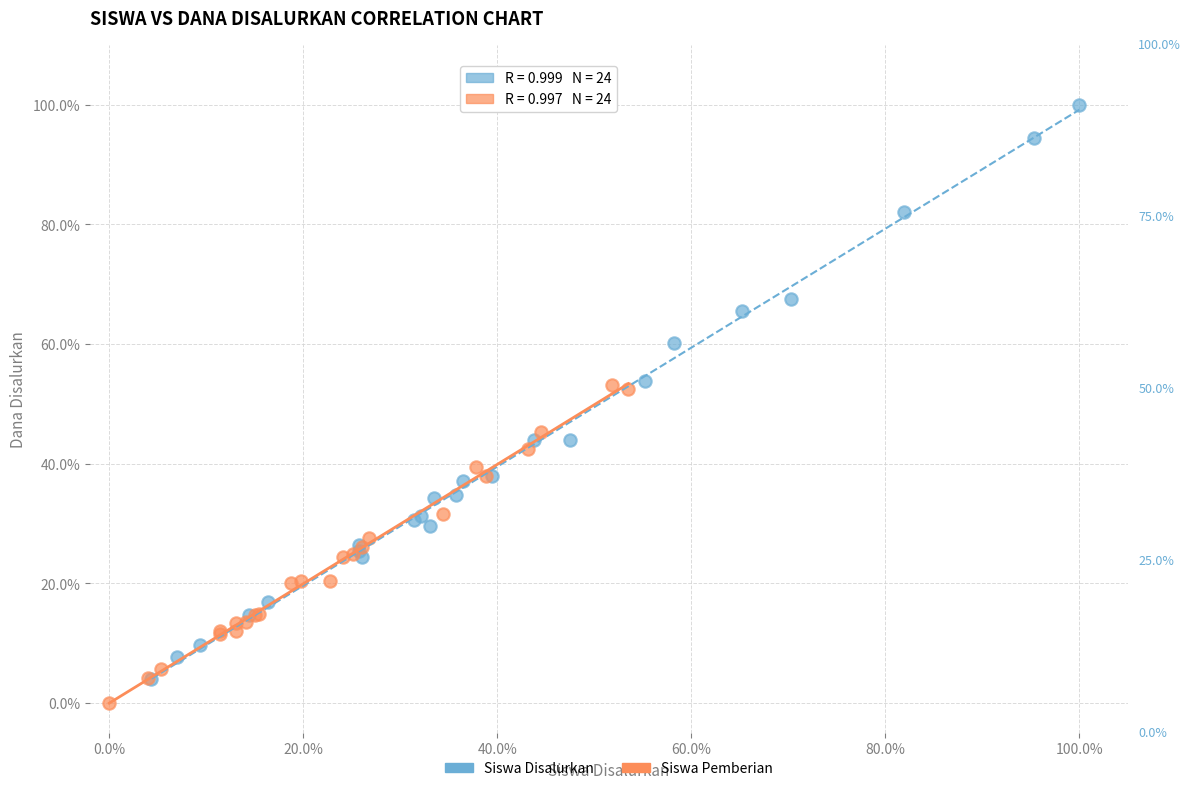

Which series contains the highest Y value?

Siswa Disalurkan